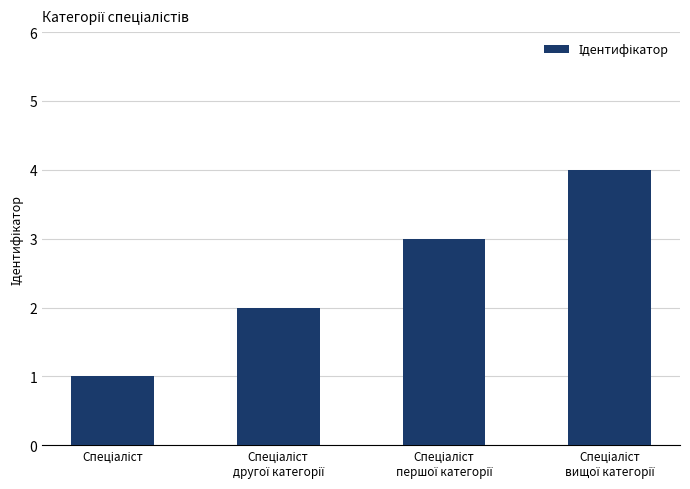

What is the greatest value displayed?

4